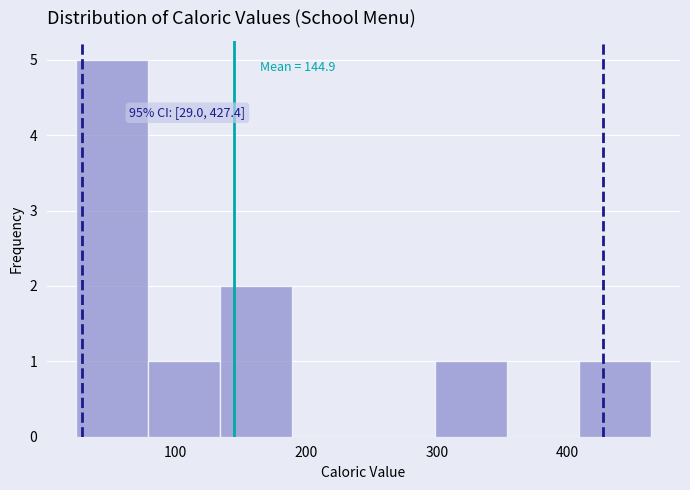

Which range on the x-axis has the tallest bar?

20 to 80